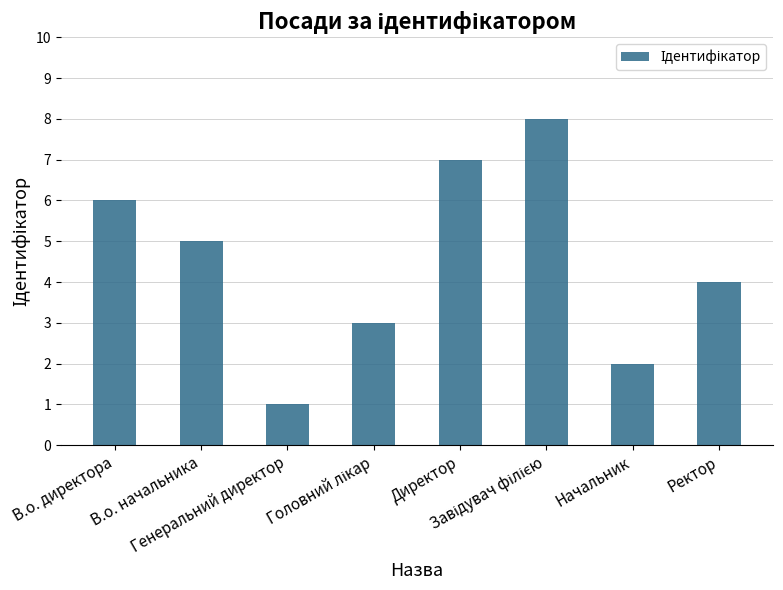

What is the sum of all values?

36